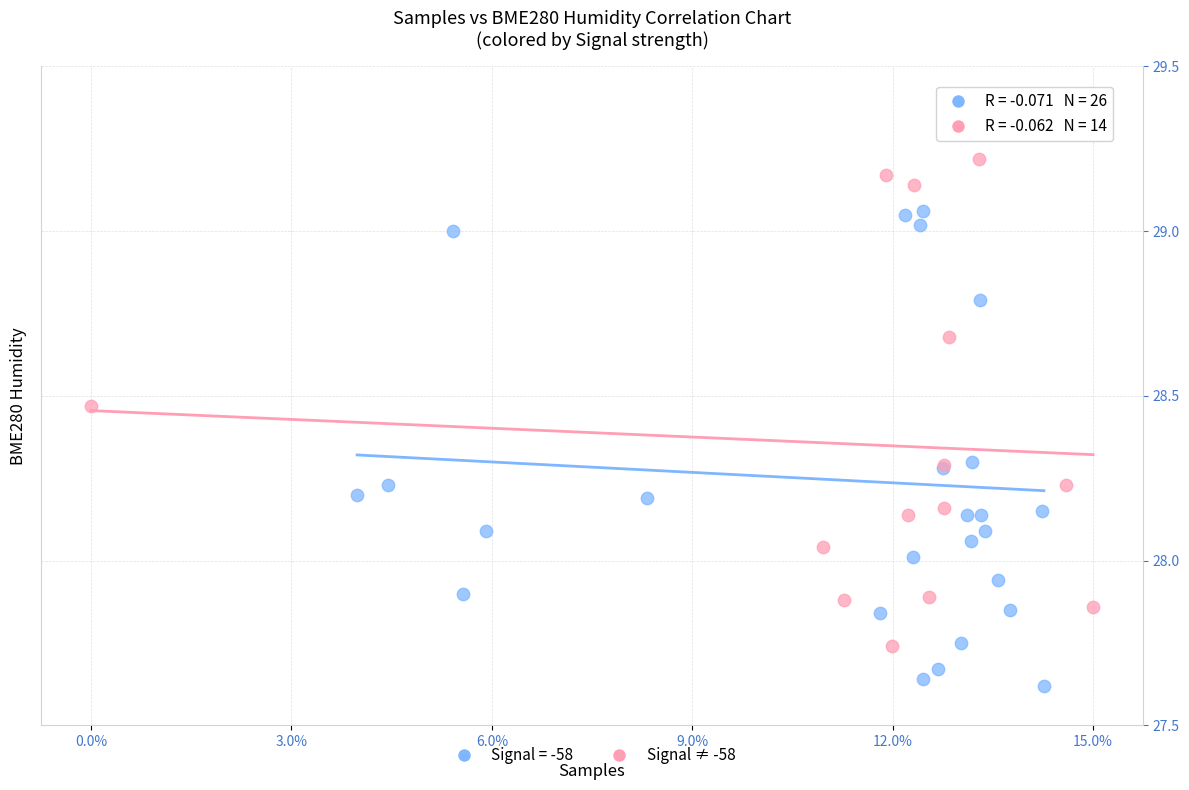

Which series contains the highest Y value?

Signal = -58